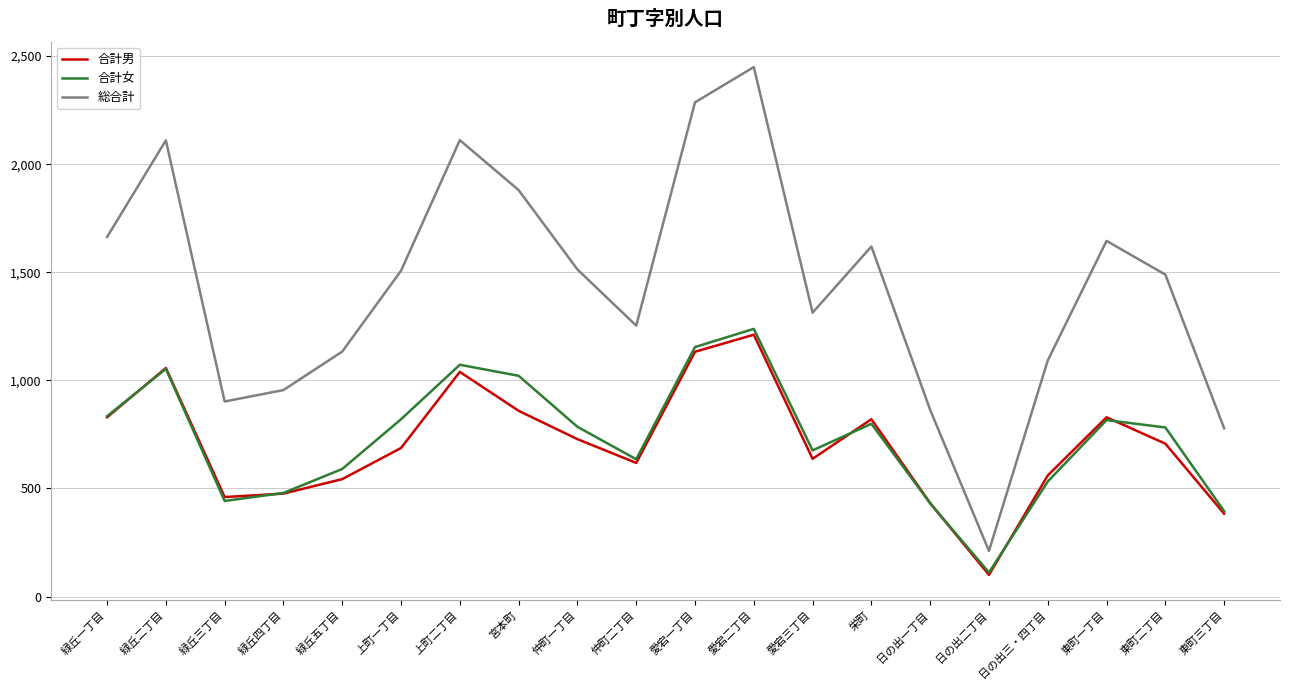

At which category is the sum across all series the highest?

愛宕二丁目